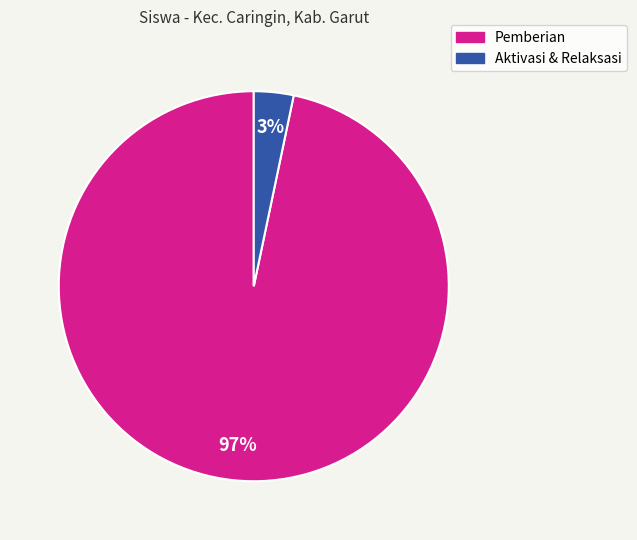

How many segments does this pie chart have?

2